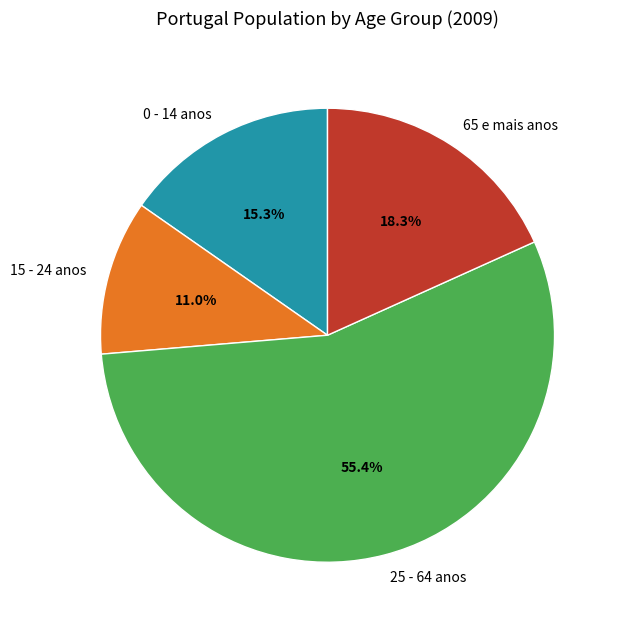

What percentage do 65 e mais anos and 0 - 14 anos together represent?

33.6%